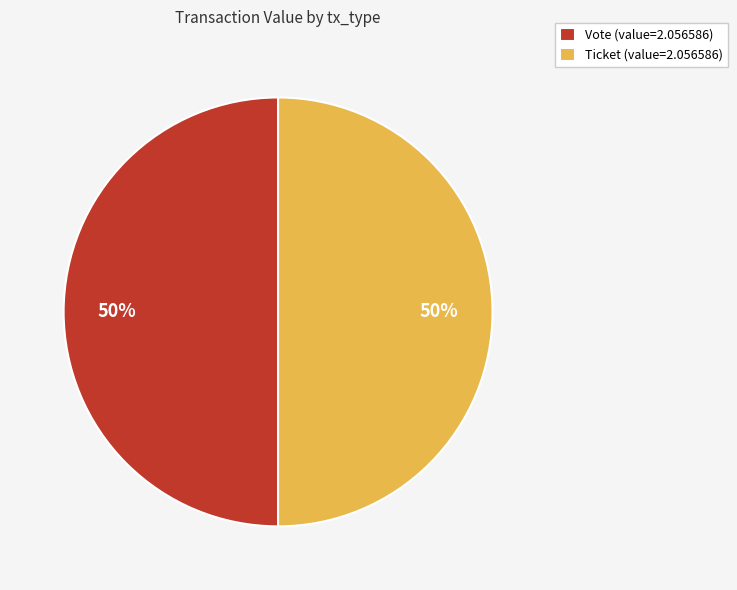

What is the ratio of the value at Vote (value=2.056586) to the value at Ticket (value=2.056586)?

1.0